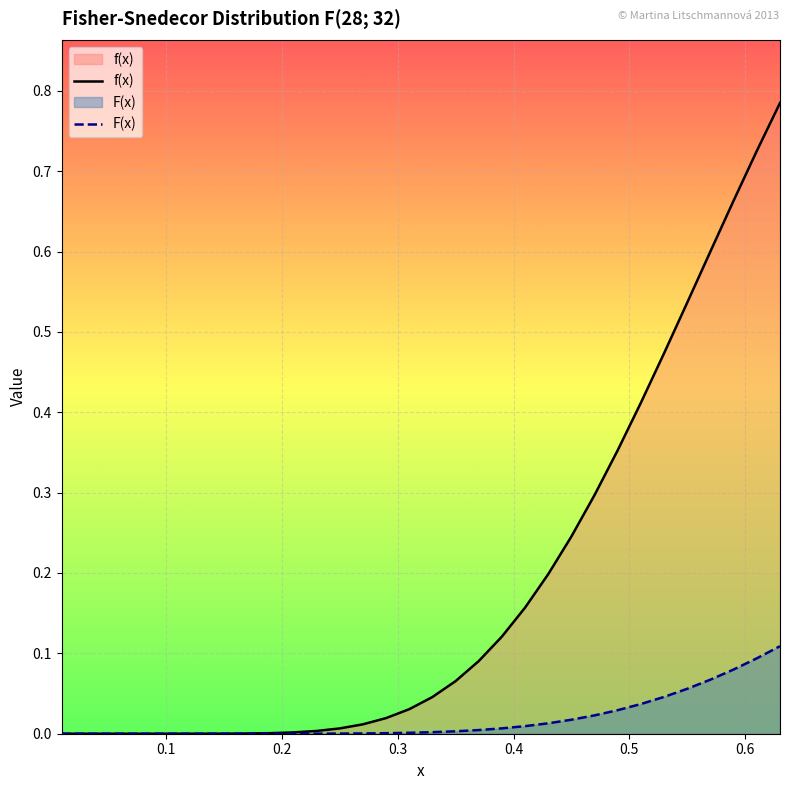

Does the chart display data point markers on the line(s)?

No